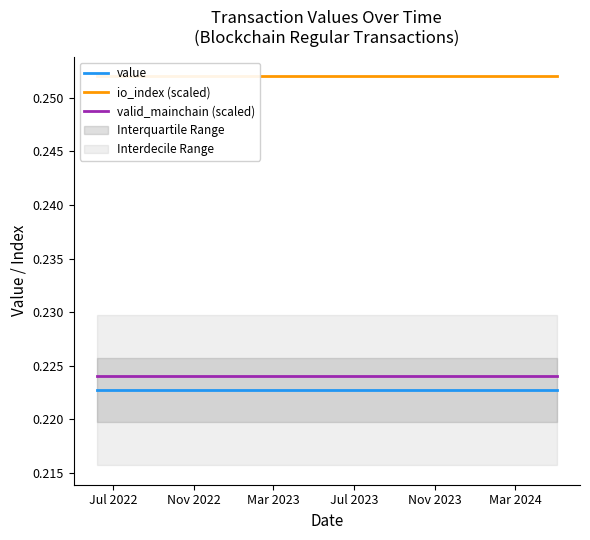

Does the chart have visible grid lines?

No